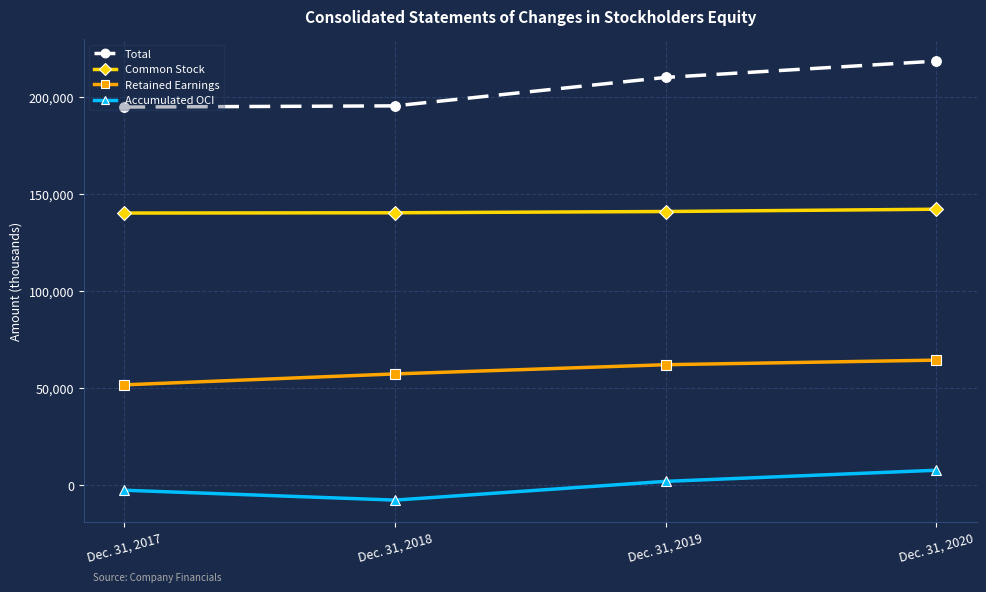

True or false: Retained Earnings and Total intersect in this chart.

False